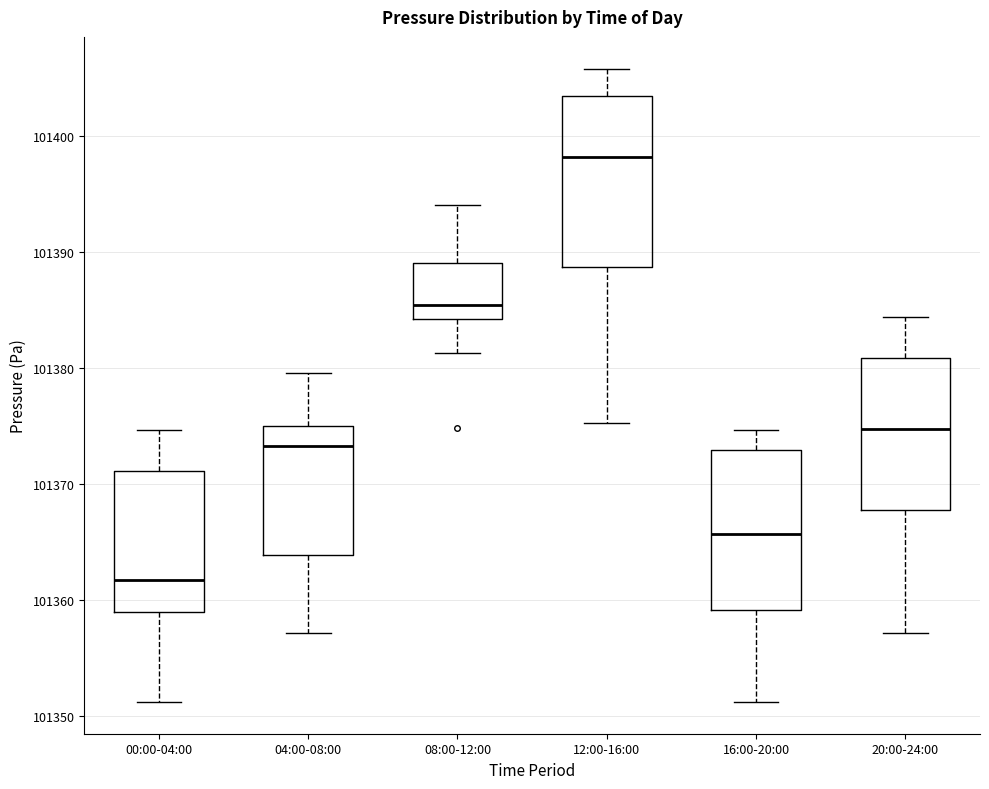

Which box's median line is the lowest?

00:00-04:00